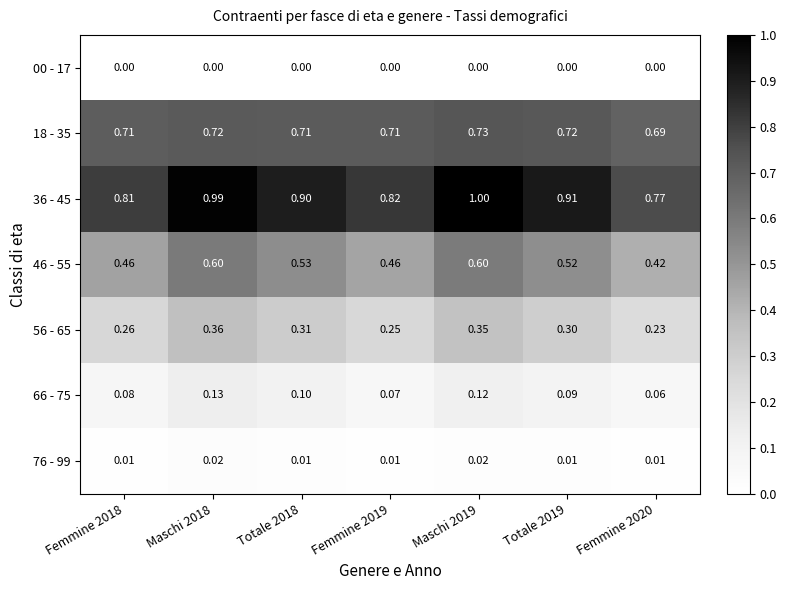

How many categories are shown in the chart?

7